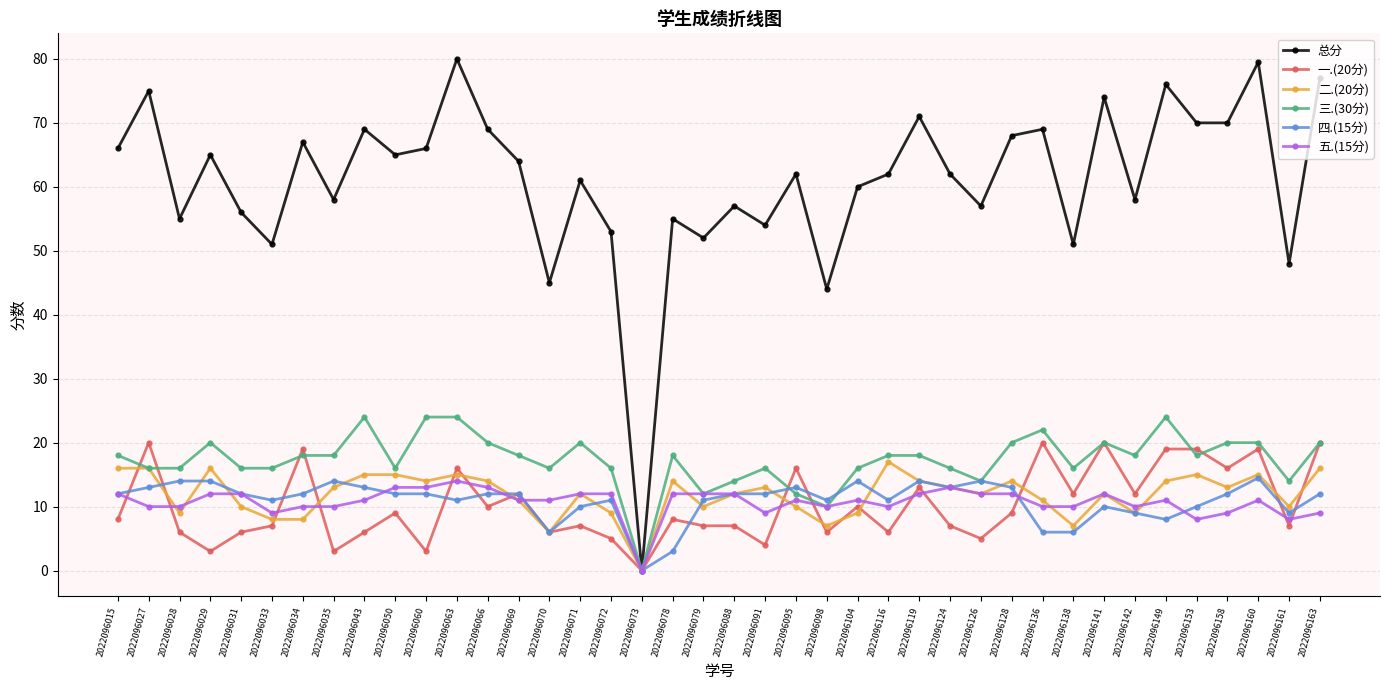

What is the value of the 三.(30分) point at the 2nd from the left?

16.0